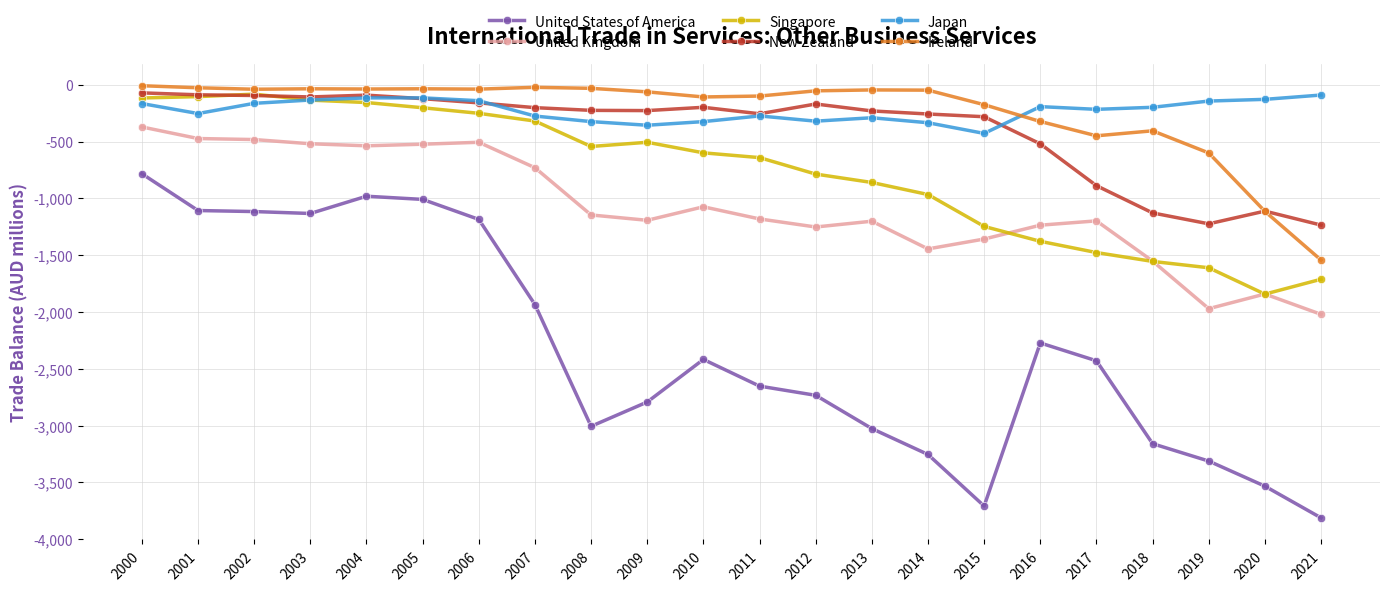

True or false: New Zealand has a value of -70 at 2000.

True